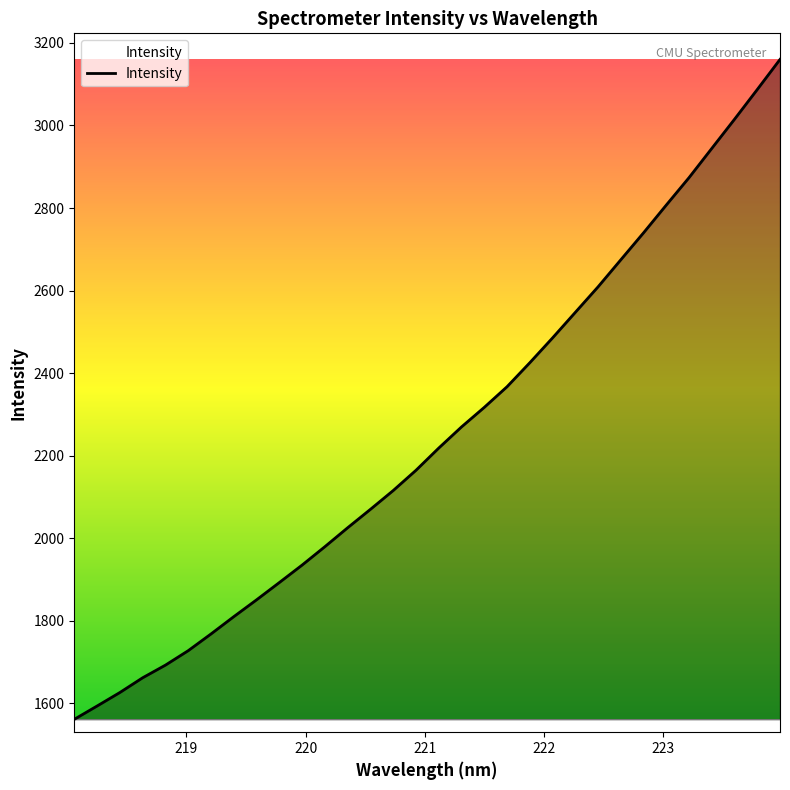

What is the maximum value shown in the chart?

3160.1